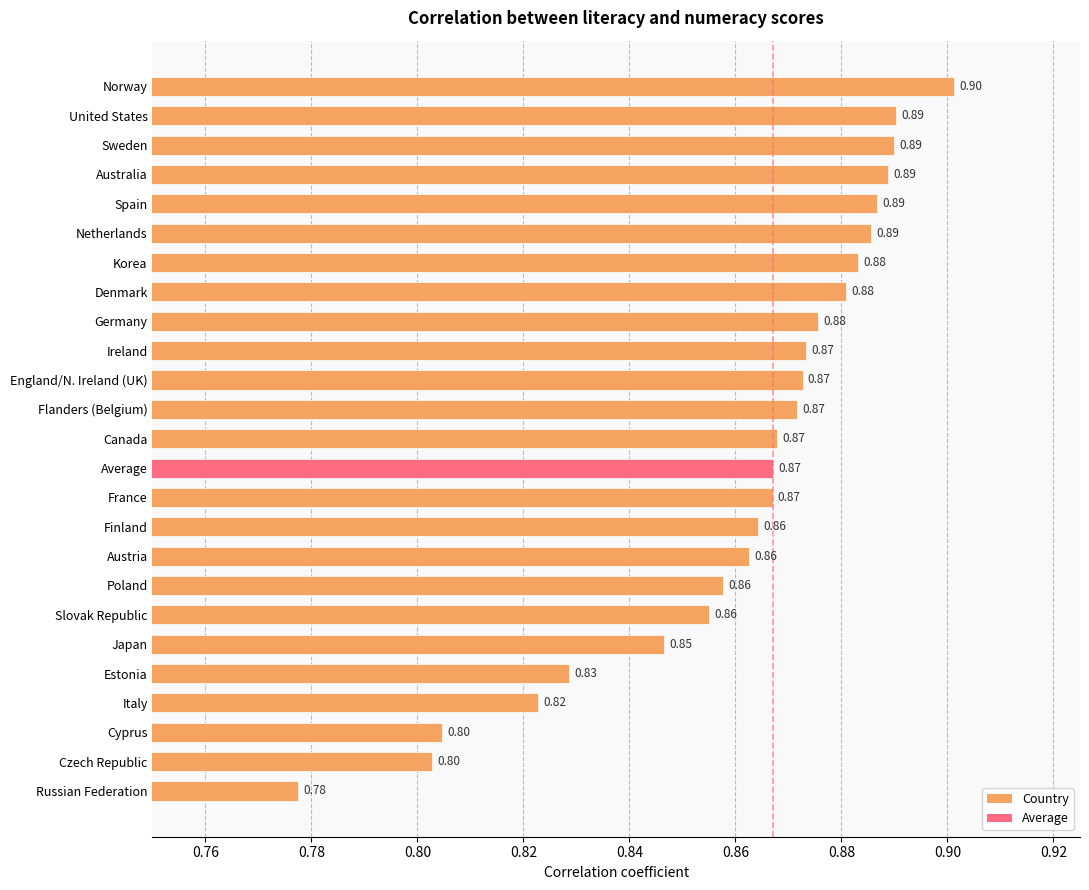

Count the number of data series in this chart.

1